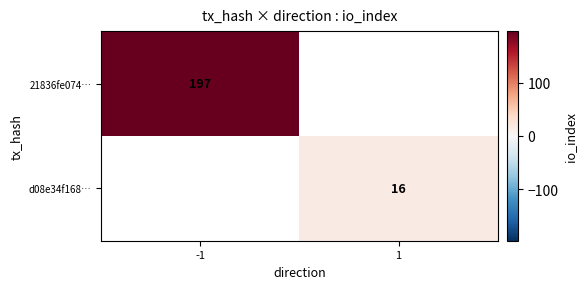

What is the greatest value displayed?

197.0